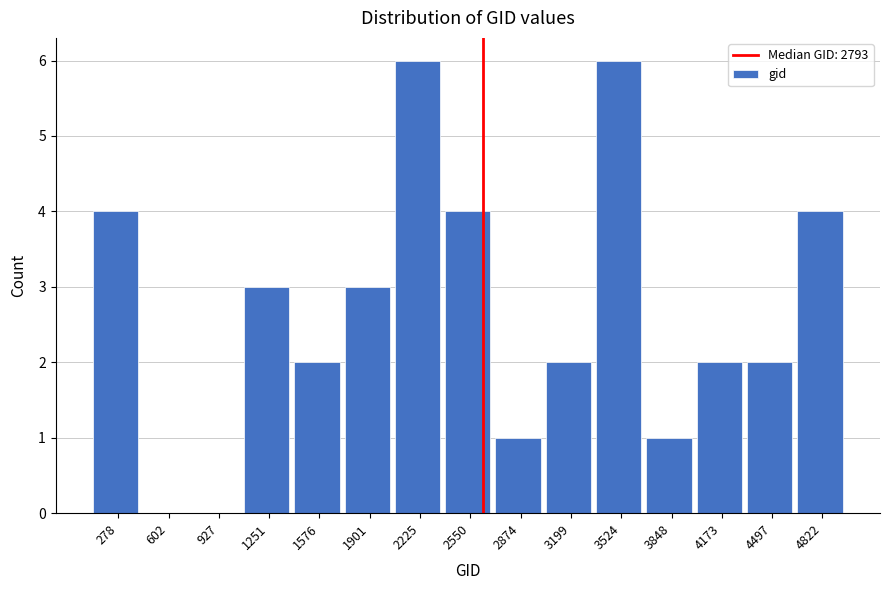

Reading left to right, list all the values displayed in this chart.

278=4	602=0	927=0	1251=3	1576=2	1901=3	2225=6	2550=4	2874=1	3199=2	3524=6	3848=1	4173=2	4497=2	4822=4